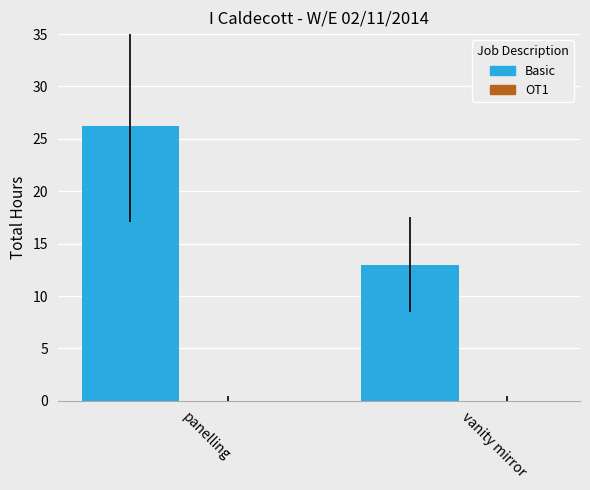

Where is the data nearest to the value 19?

vanity mirror